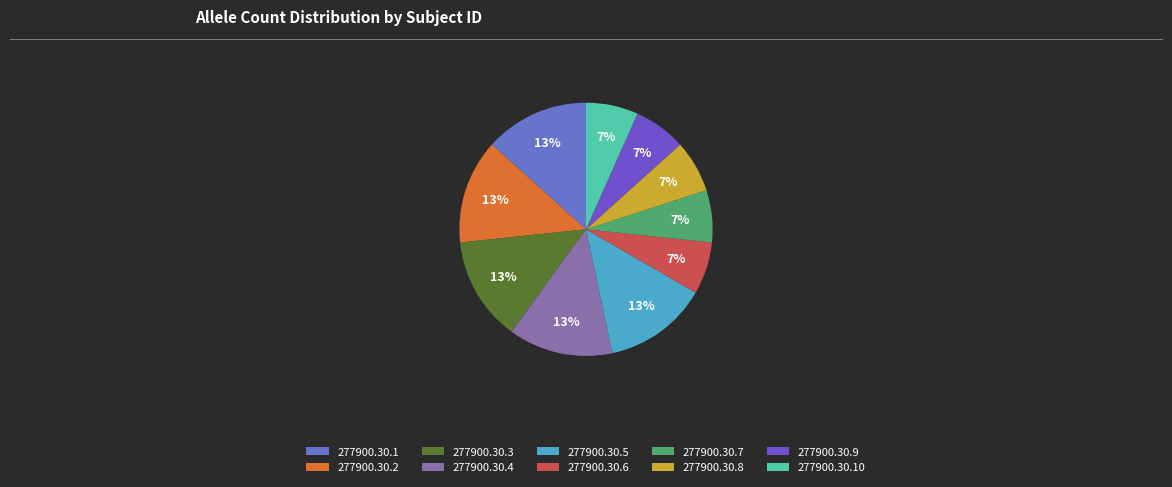

What is the largest slice in the pie chart?

277900.30.1